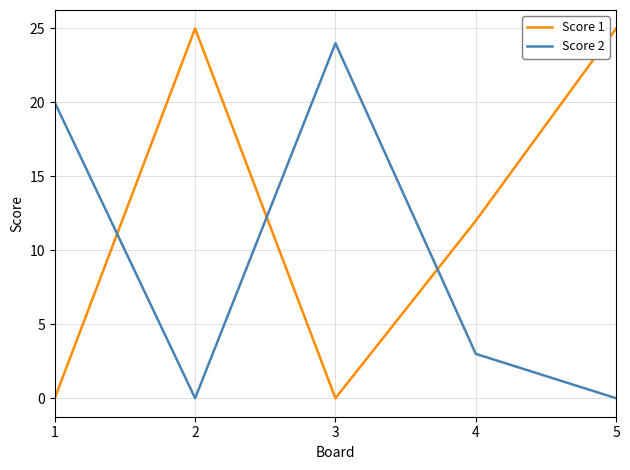

What is the spread (max minus min) of values at 4?

9